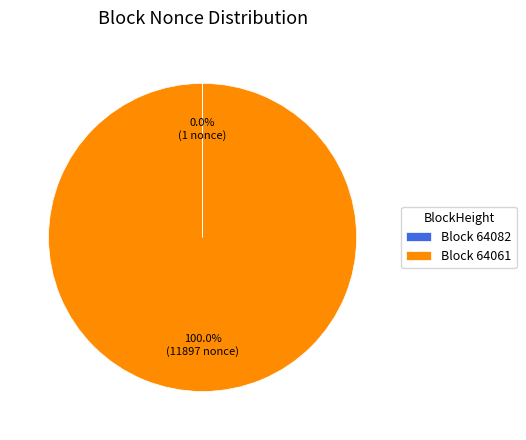

Is there a majority slice in this chart?

Yes